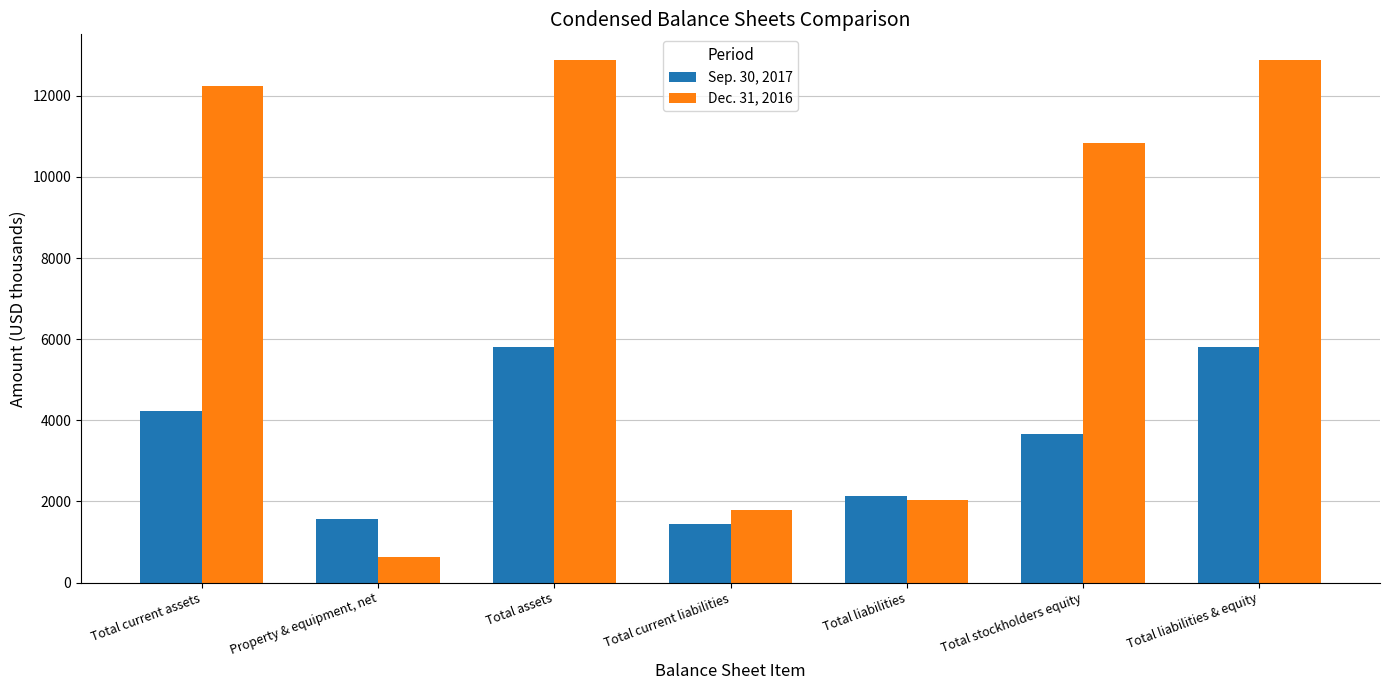

At which category does the chart reach its minimum across all series?

Property & equipment, net